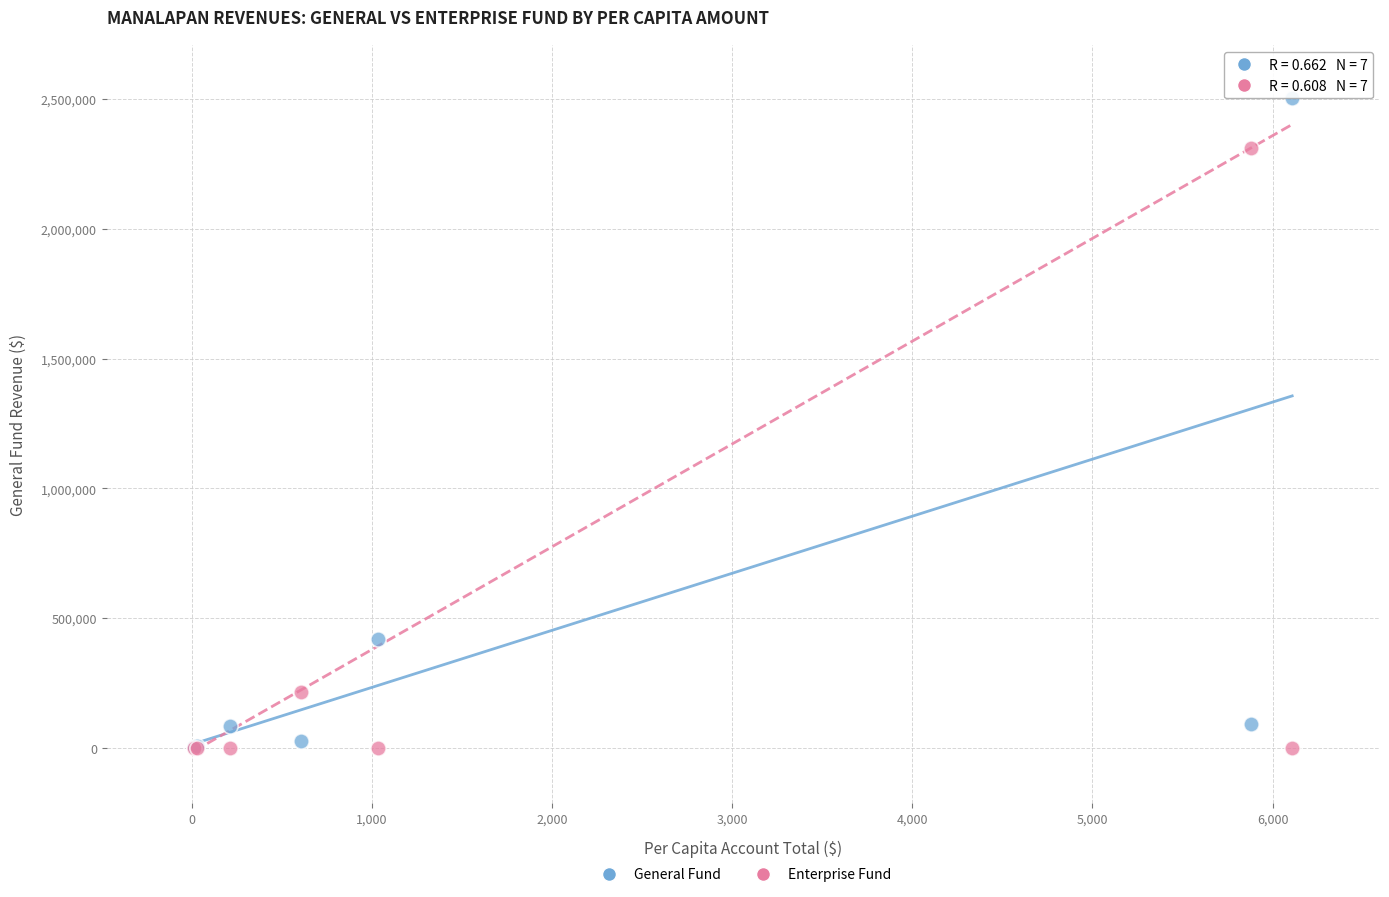

Across all series, what Y value is closest to 1252315?

422287